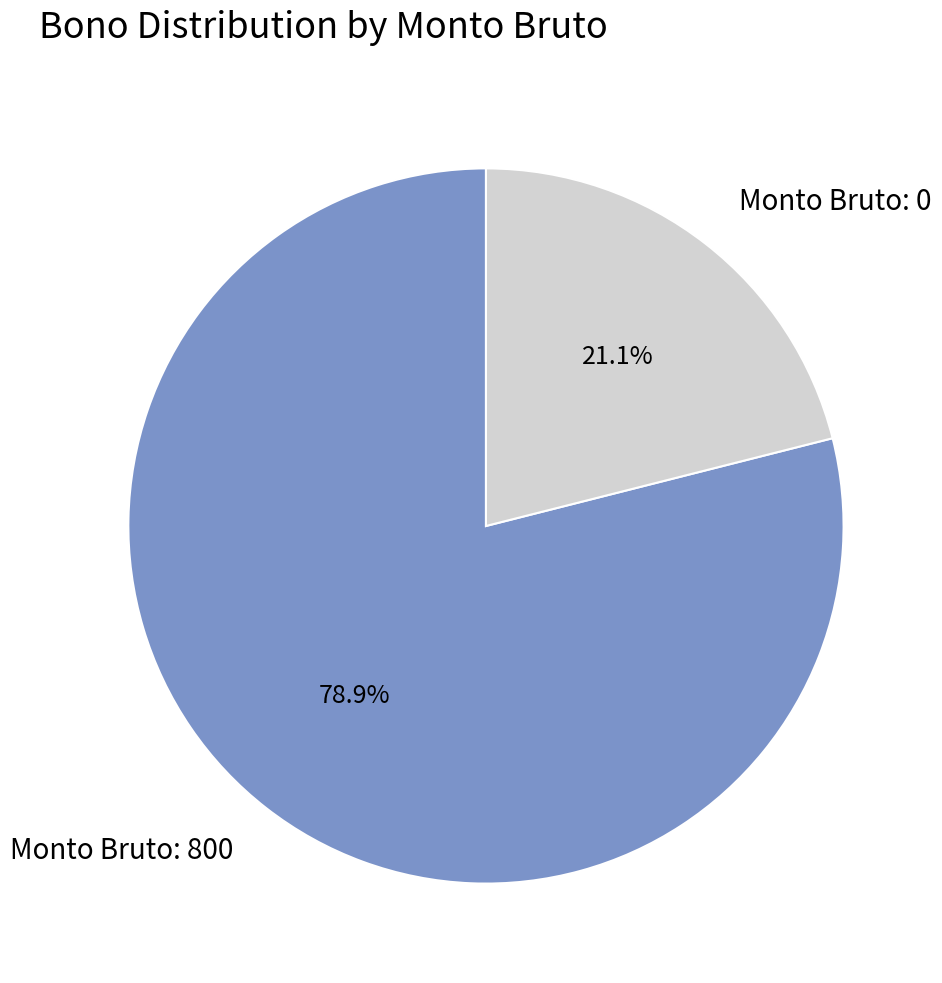

Between Monto Bruto: 800 and Monto Bruto: 0, which is larger?

Monto Bruto: 800